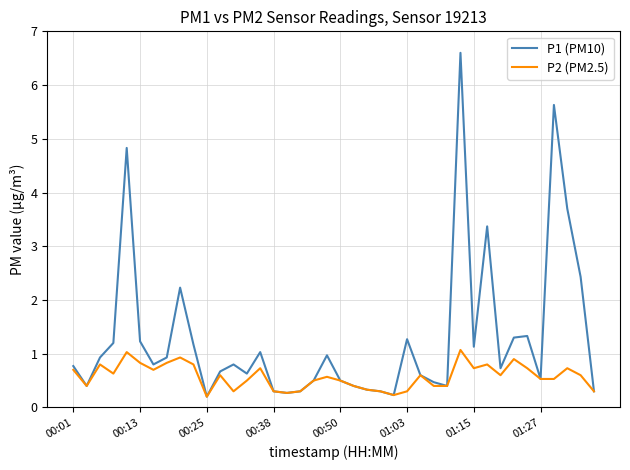

List the series in order of their overall mean, lowest first.

P2 (PM2.5), P1 (PM10)